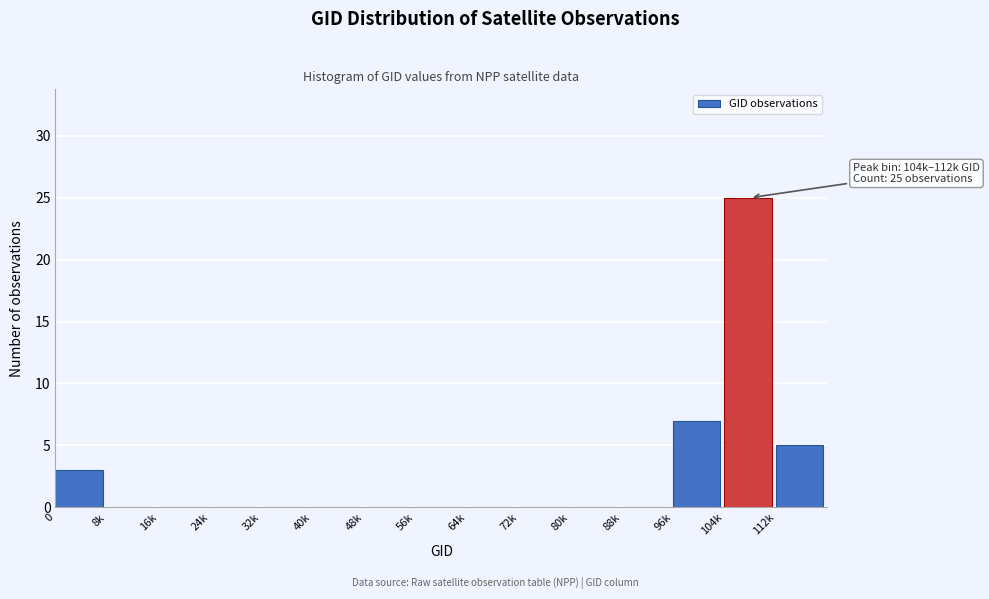

Reading left to right, extract all data points from this chart.

0=3	8k=0	16k=0	24k=0	32k=0	40k=0	48k=0	56k=0	64k=0	72k=0	80k=0	88k=0	96k=7	104k=25	112k=5